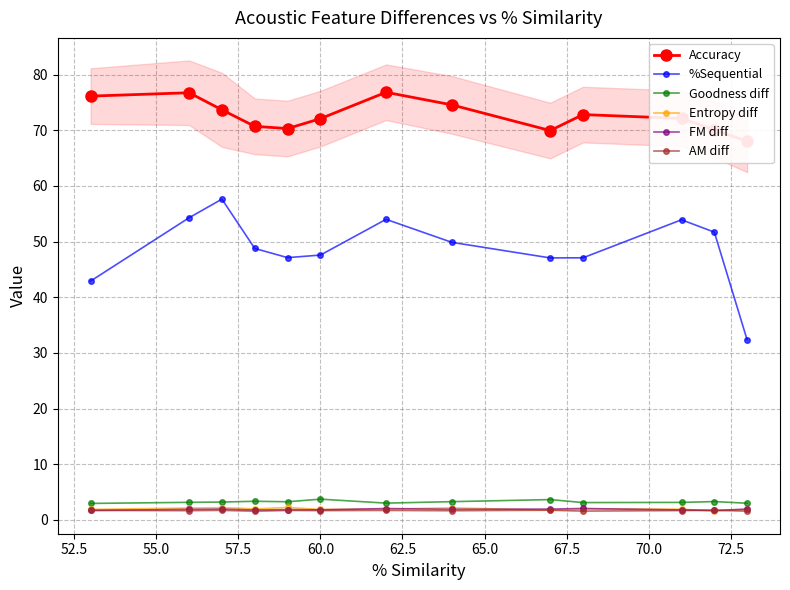

What is the value of the FM diff point at the 11th from the left?

1.8